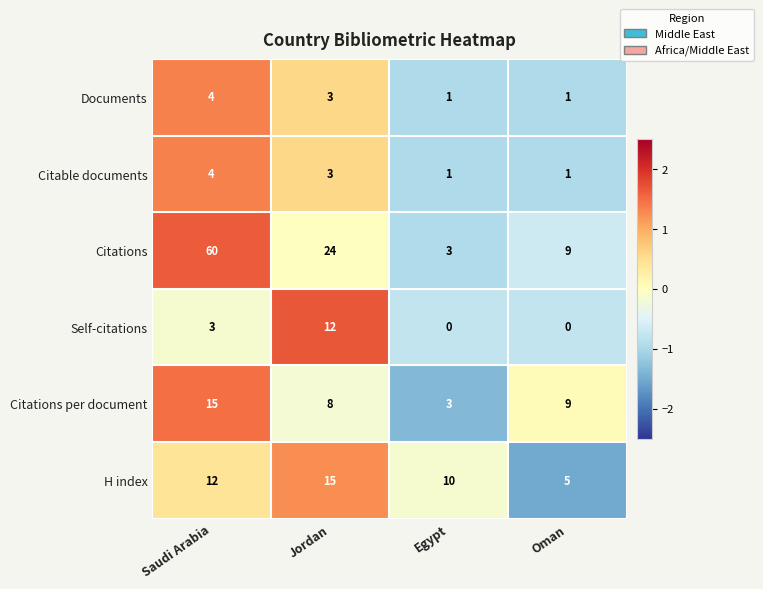

How many values in Self-citations are above zero?

2